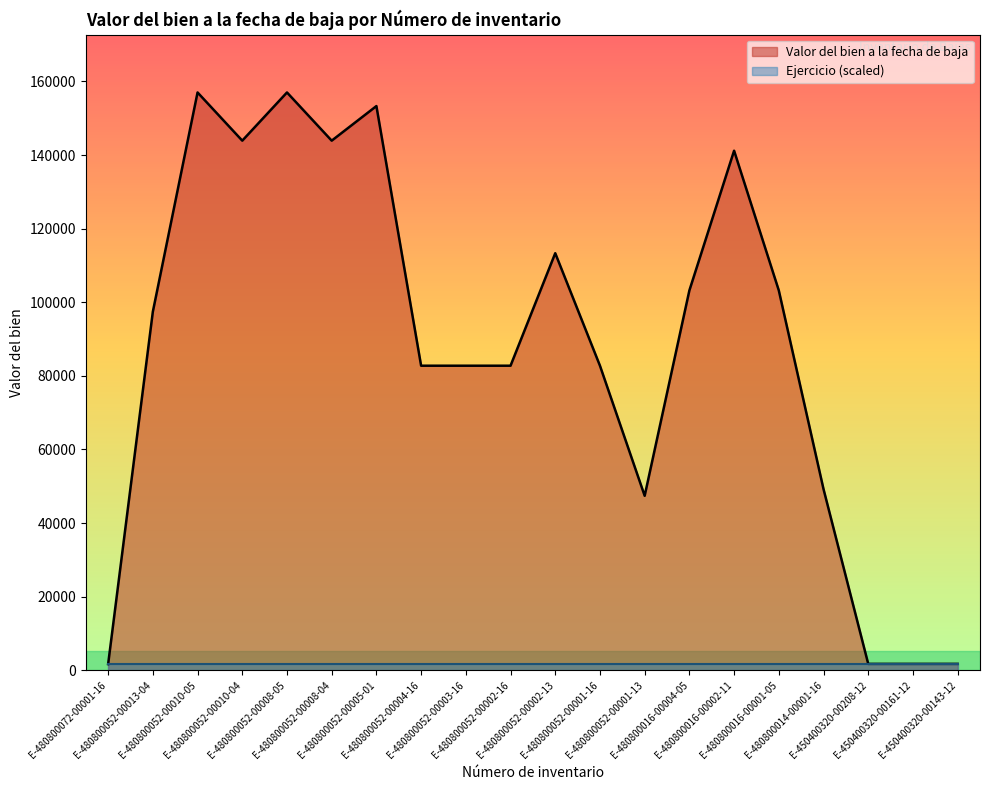

What is the value of the 19th point from the left?

1722.6